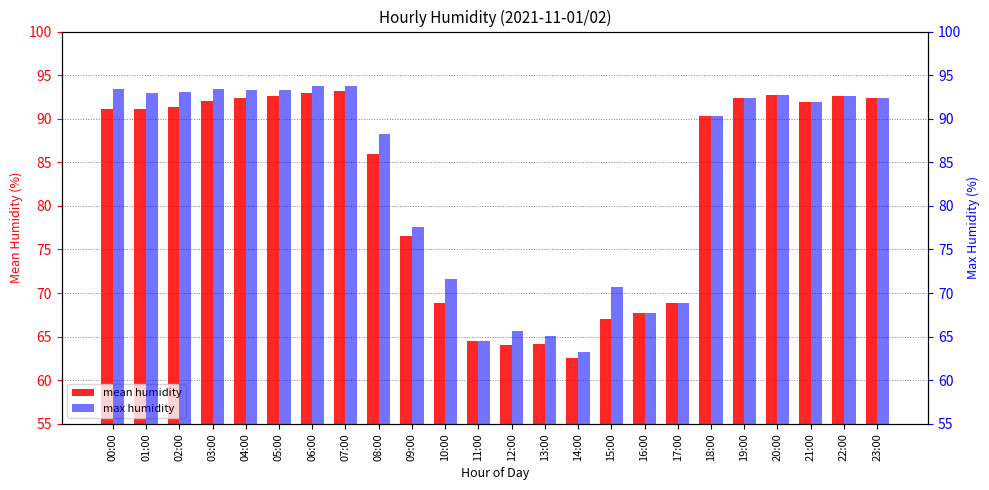

Which category has the highest value in the mean humidity series?

07:00